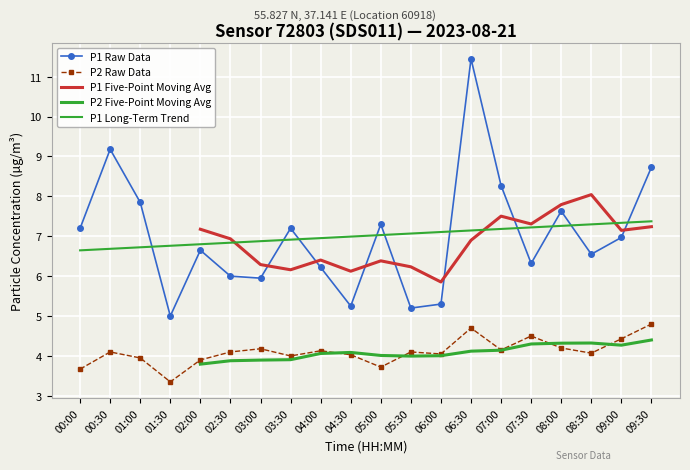

Rank the series at 02:00 from highest to lowest value.

P1 Five-Point Moving Avg, P1 Long-Term Trend, P1 Raw Data, P2 Raw Data, P2 Five-Point Moving Avg